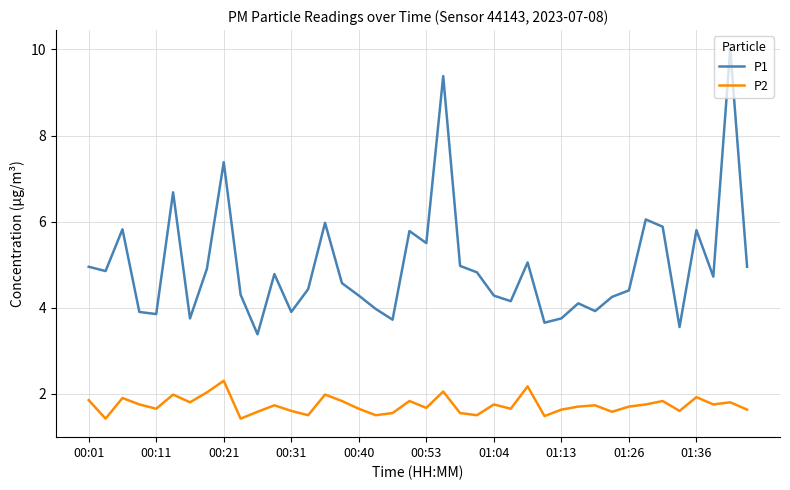

What is the minimum value shown in the chart?

1.4